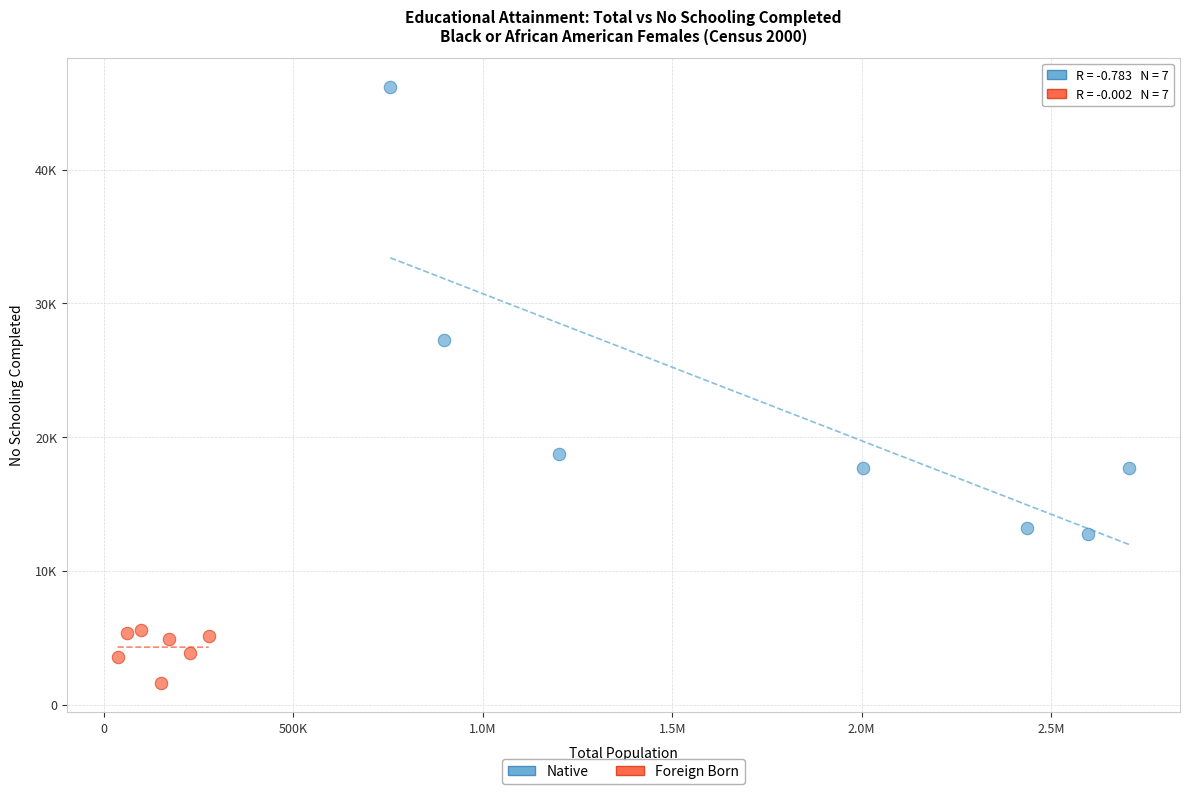

What are all the series names shown in the legend?

Native, Foreign Born